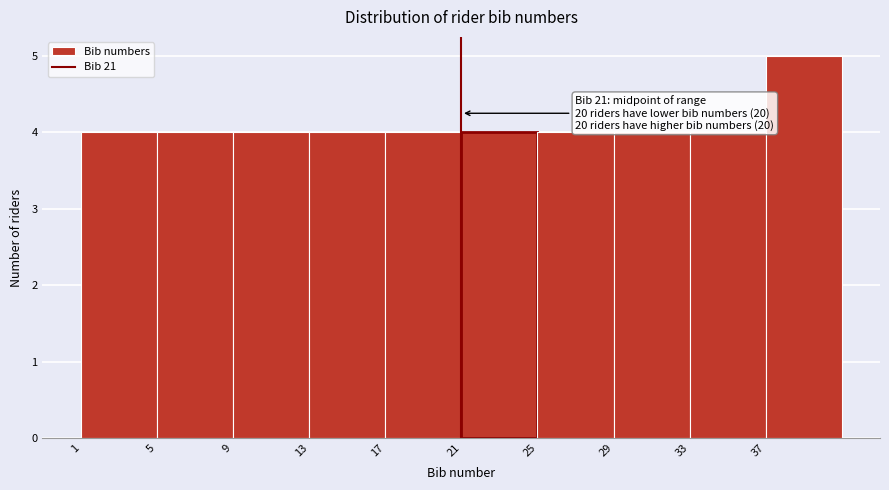

Over which range of the x-axis is the bar tallest?

37 to 41